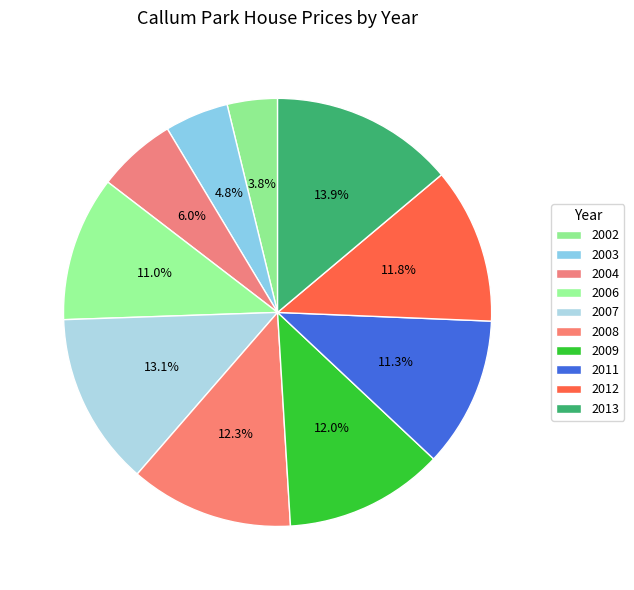

True or false: 2003 accounts for 1% of the total.

False